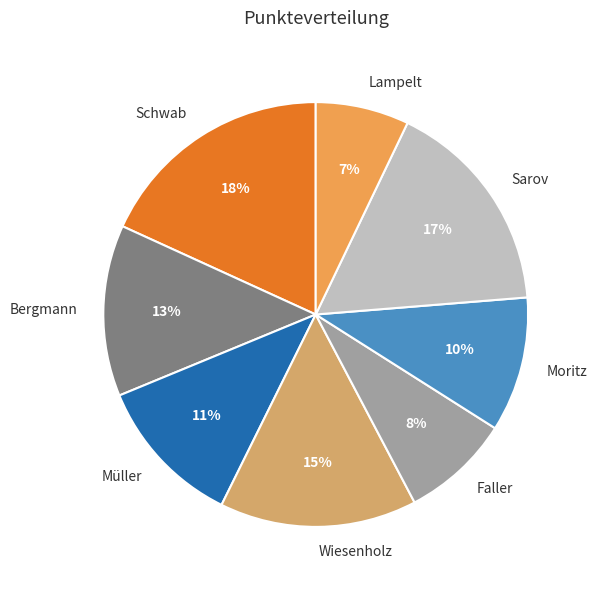

To the nearest percent, what portion does Müller represent?

11%